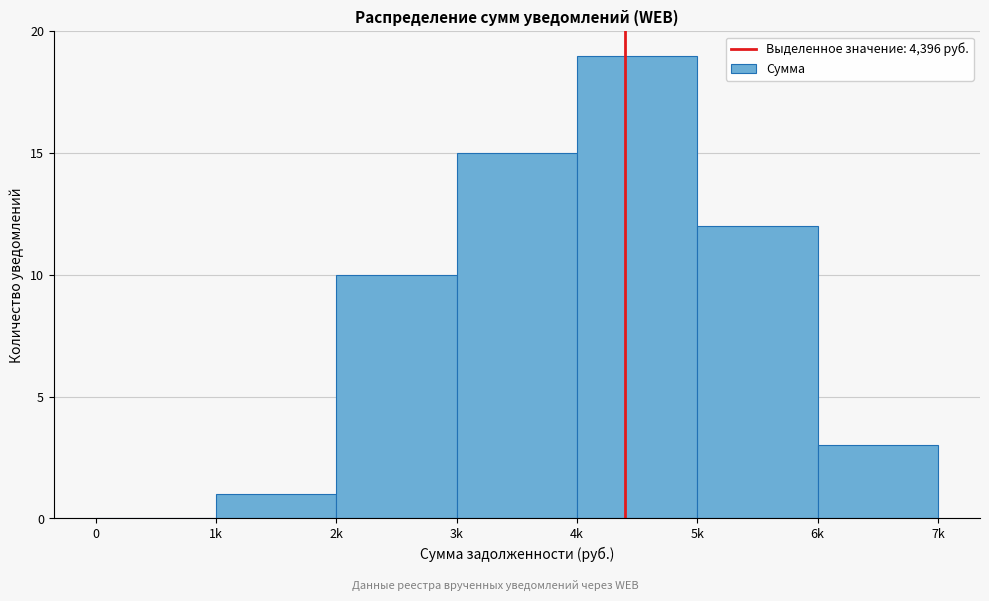

Reading left to right, extract all data points from this chart.

0=0	1k=1	2k=10	3k=15	4k=19	5k=12	6k=3